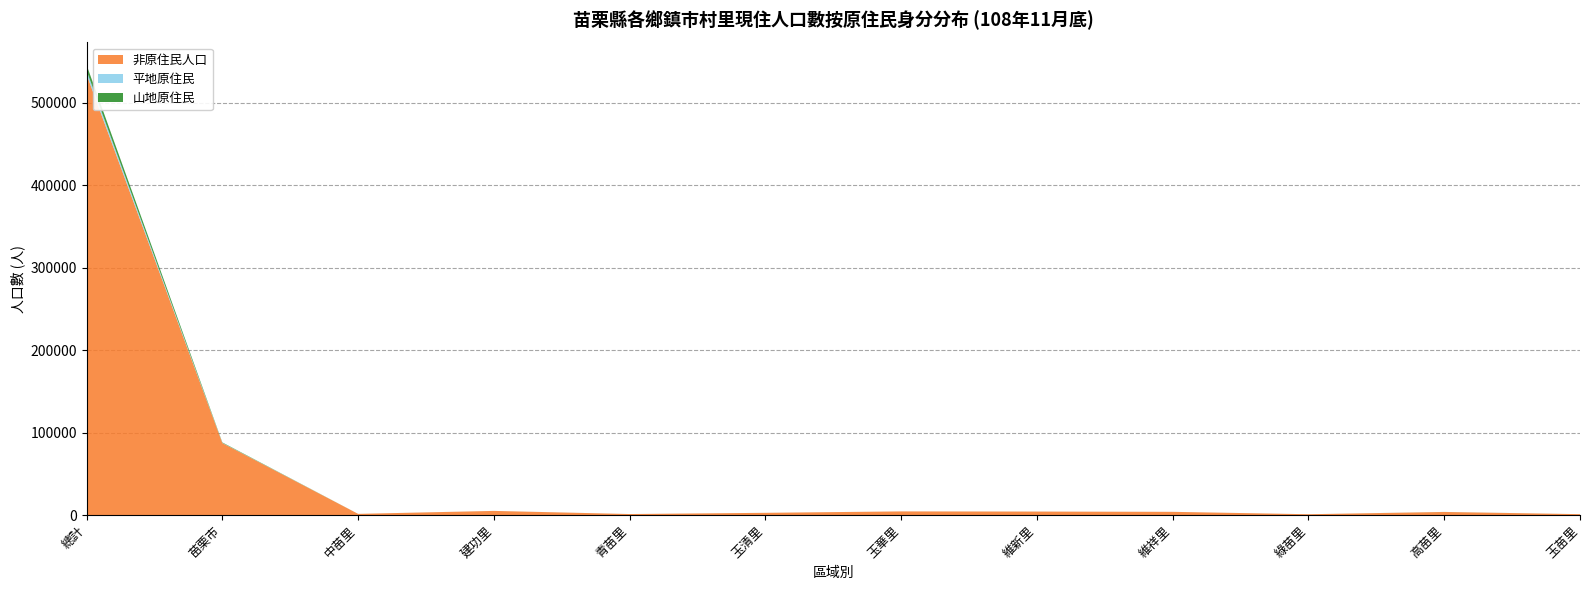

Reading left to right, what are all the values shown in this chart?

非原住民人口: 總計=534238	苗栗市=87258	中苗里=1385	建功里=4961	青苗里=1169	玉清里=2638	玉華里=4370	維新里=4165	維祥里=3836	綠苗里=937	高苗里=3678	玉苗里=1029
平地原住民: 總計=4556	苗栗市=237	中苗里=1	建功里=11	青苗里=11	玉清里=4	玉華里=4	維新里=12	維祥里=5	綠苗里=4	高苗里=19	玉苗里=1
山地原住民: 總計=6851	苗栗市=521	中苗里=9	建功里=16	青苗里=5	玉清里=17	玉華里=10	維新里=22	維祥里=14	綠苗里=4	高苗里=52	玉苗里=3